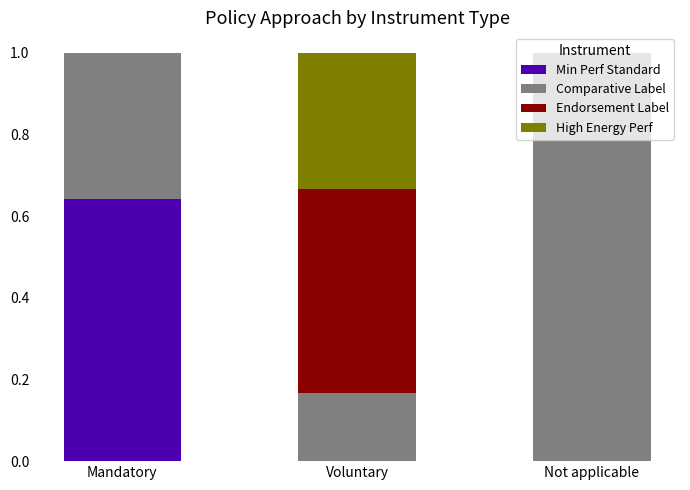

The value of Min Perf Standard at Voluntary is 0.3. True or false?

False